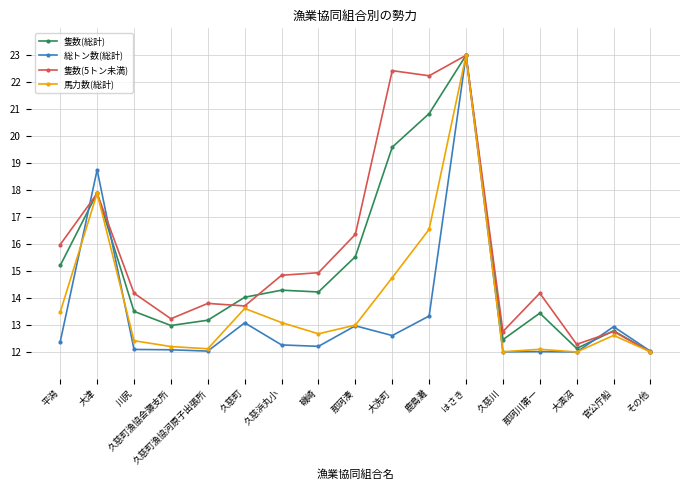

The value of 総トン数(総計) at 那珂川第一 is 17.2. True or false?

False